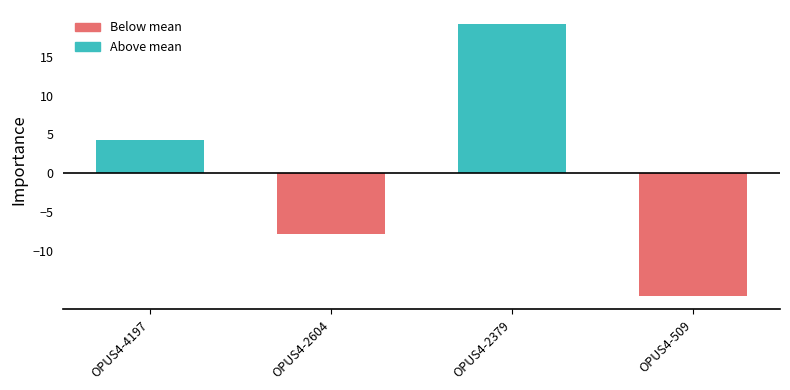

List the labels in order of value, largest first.

OPUS4-2379, OPUS4-4197, OPUS4-2604, OPUS4-509